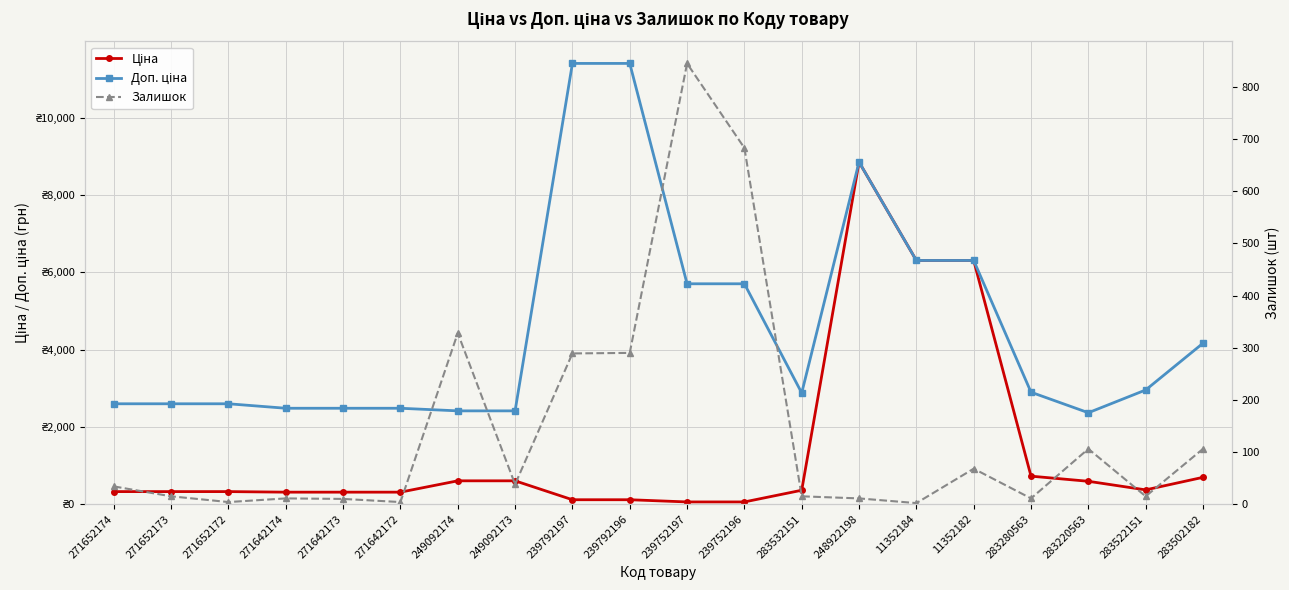

What is the sum of all Ціна values?

27668.8